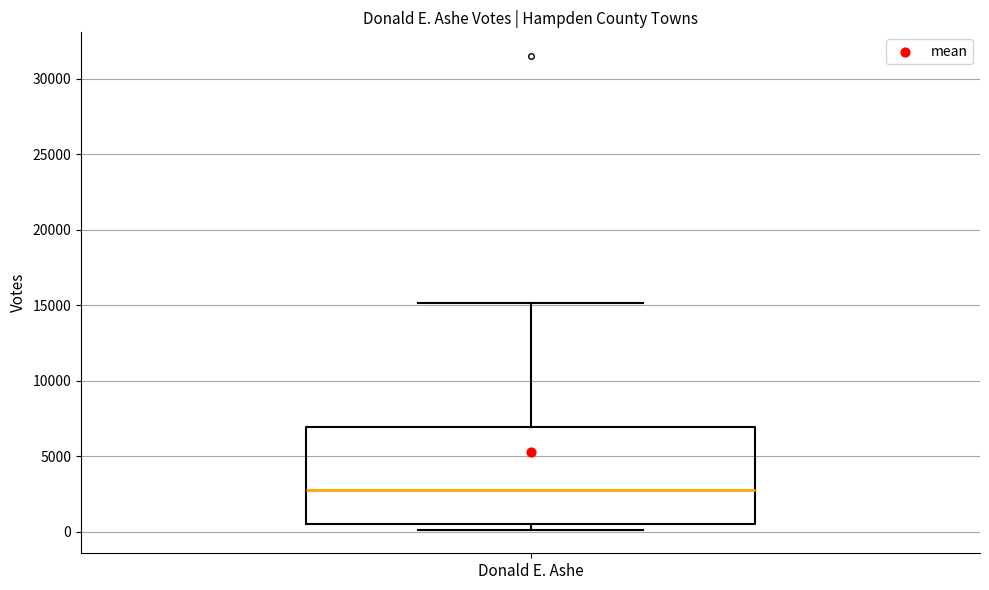

Read this box plot against the y-axis: the position of the median line, the range covered by the box, and the ends of both whiskers. The values are not printed on the chart, so give them approximately, as read against the axis.

median 2500, box 500 to 7000, whiskers 0 to 15000